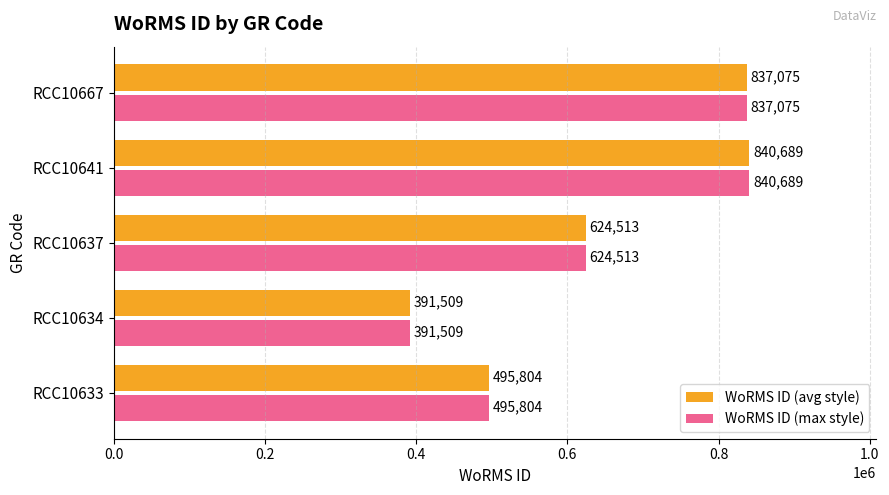

True or false: WoRMS ID (max style) has a value of 391509 at RCC10634.

True